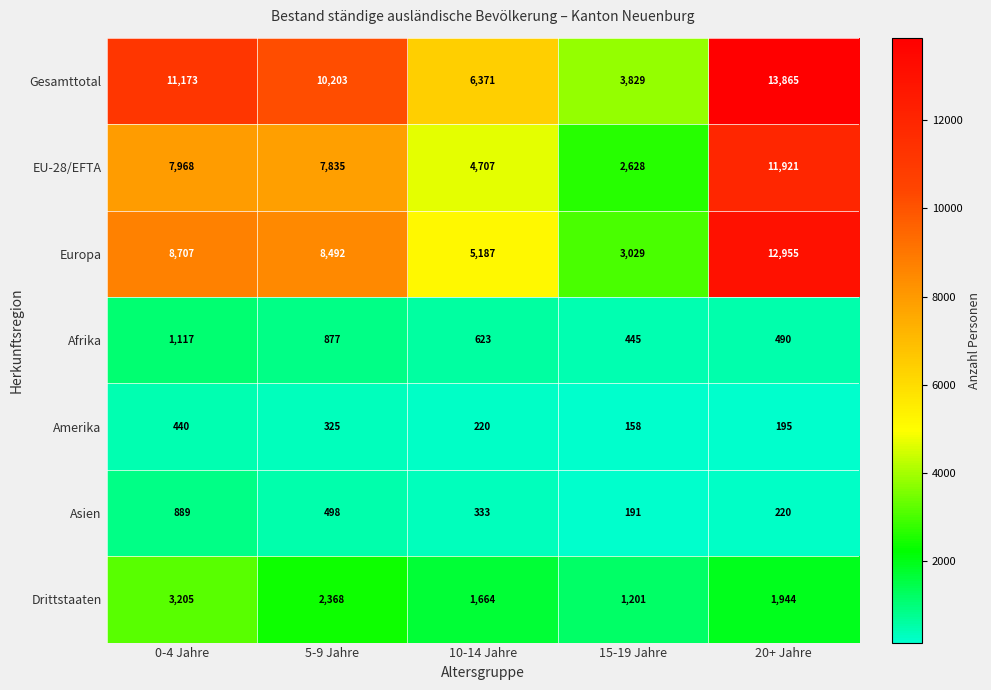

Where does the Asien series first go above 333?

0-4 Jahre